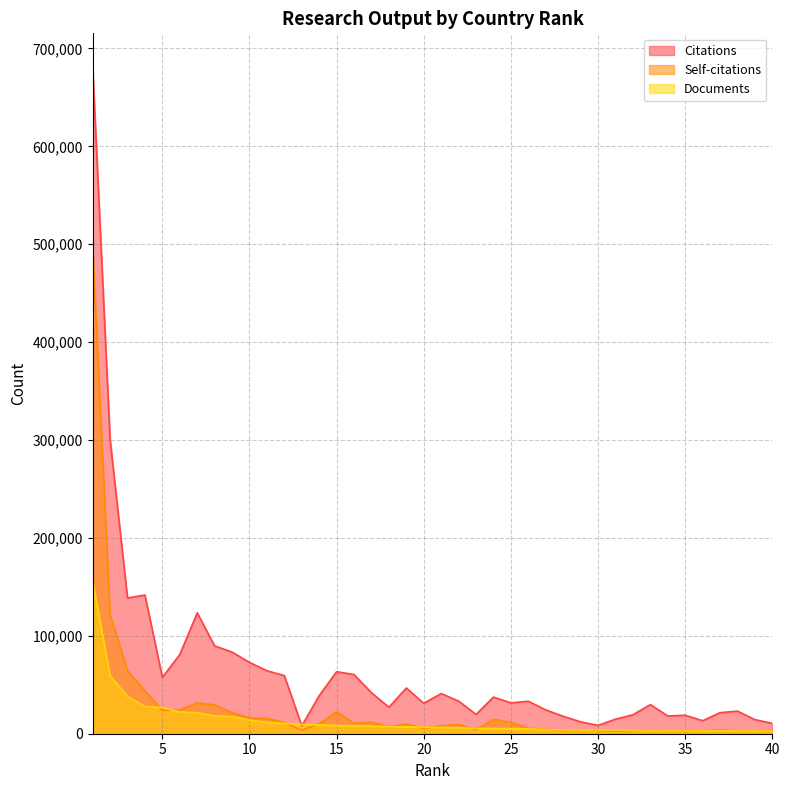

At 37, list the series in order from smallest to largest.

Documents, Self-citations, Citations